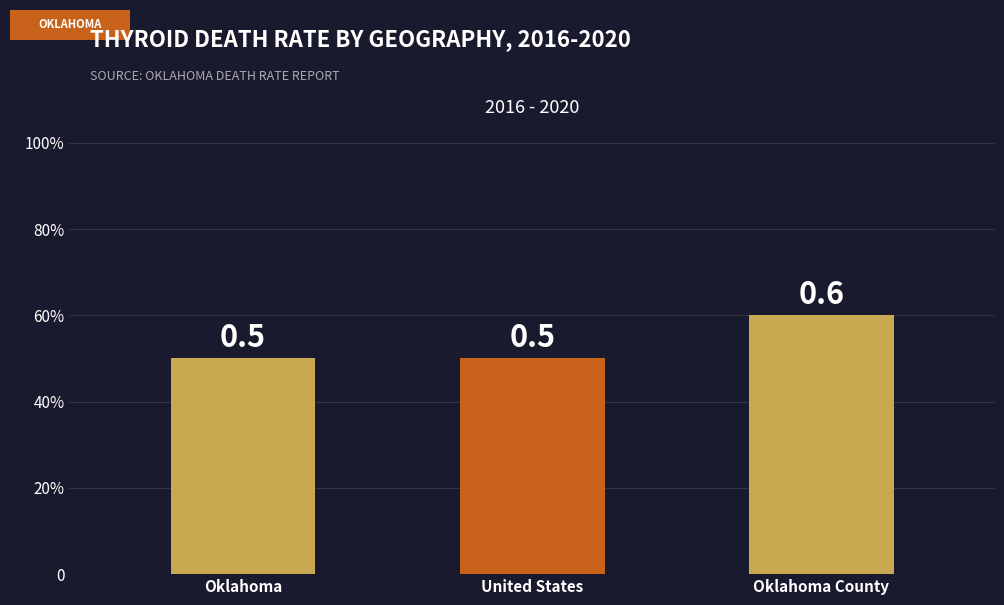

What is the label of the 1st bar from the left?

Oklahoma